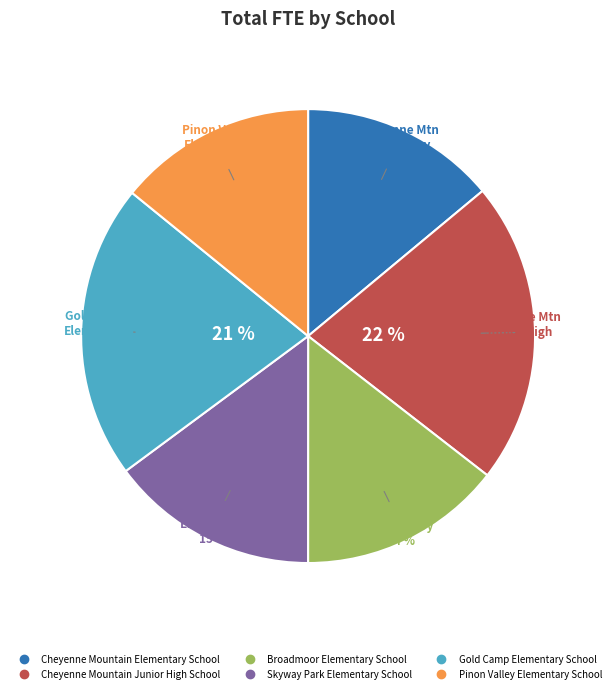

What is the largest slice in the pie chart?

Cheyenne Mountain Junior High School